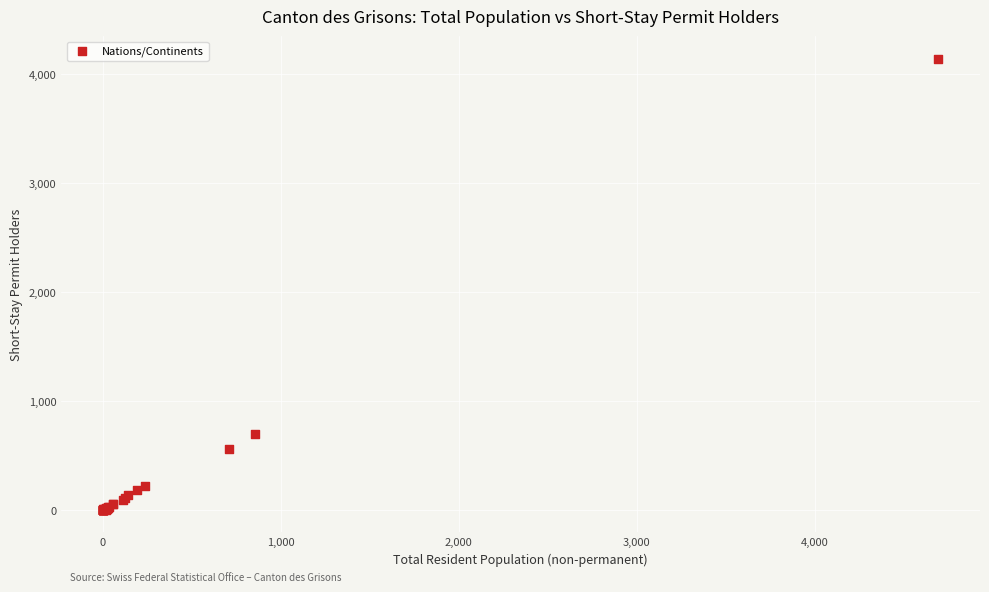

What Y value in the scatter plot is closest to 2073?

693